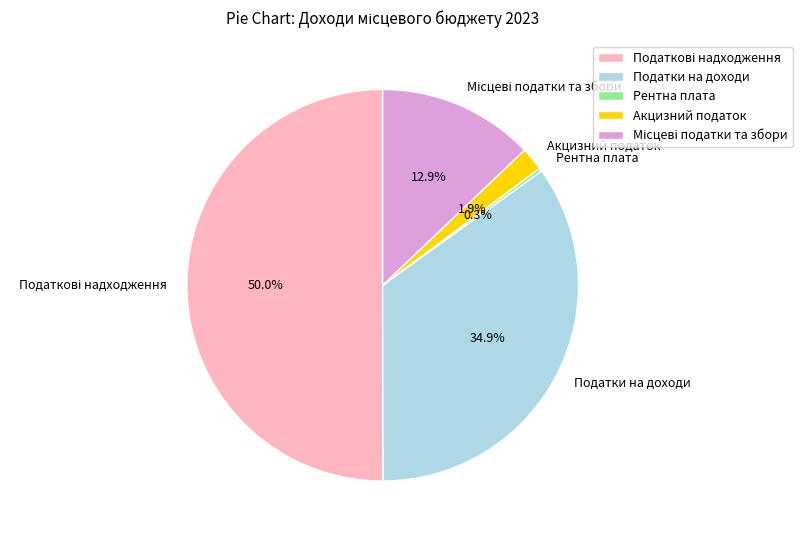

What percentage is NOT represented by Акцизний податок?

98.1%